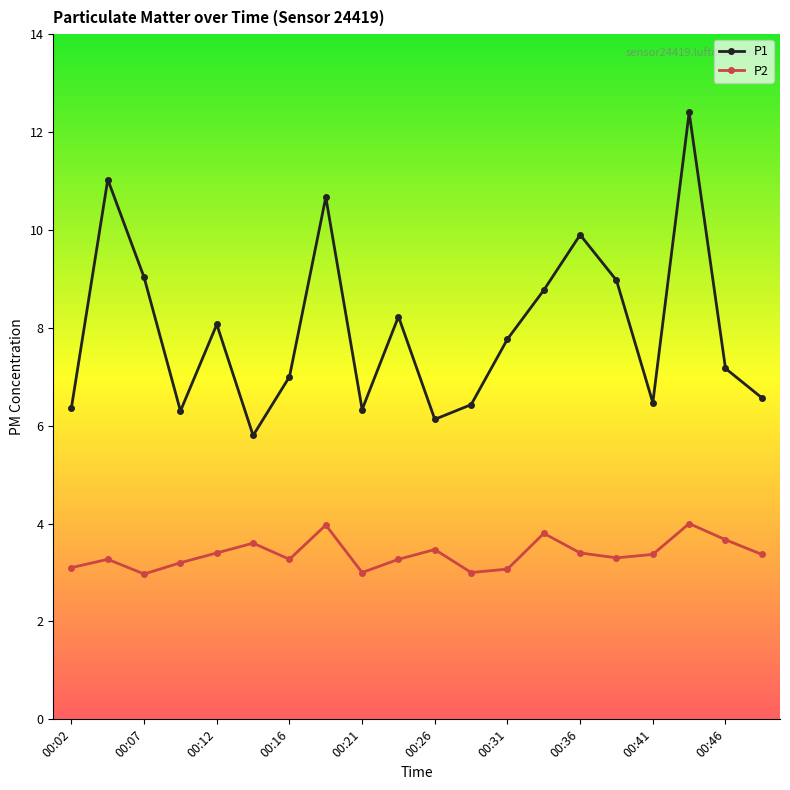

Which series has the largest total across all categories?

P1